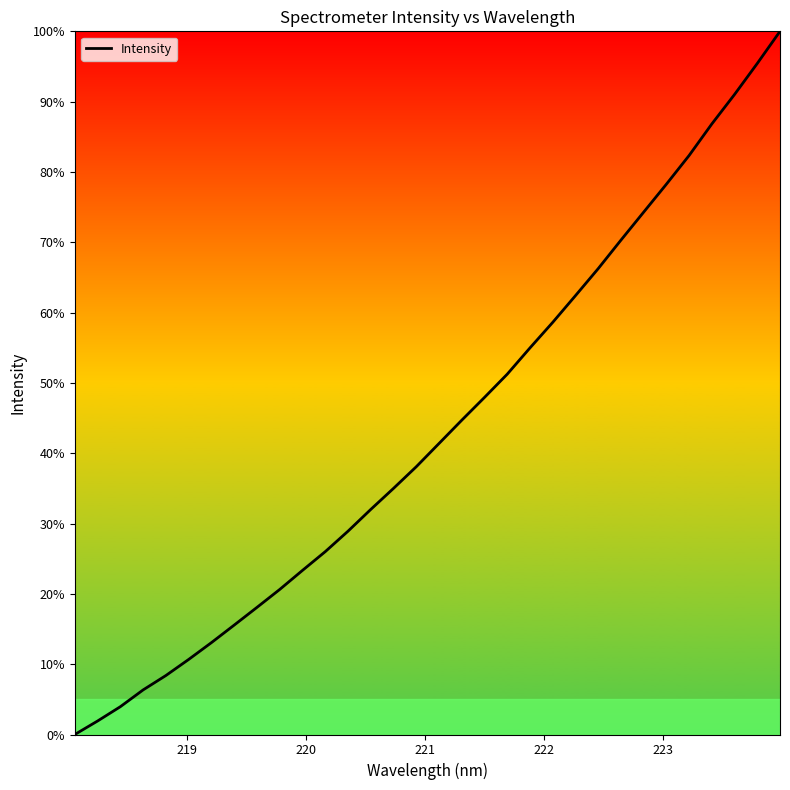

What is the maximum value shown in the chart?

100.0